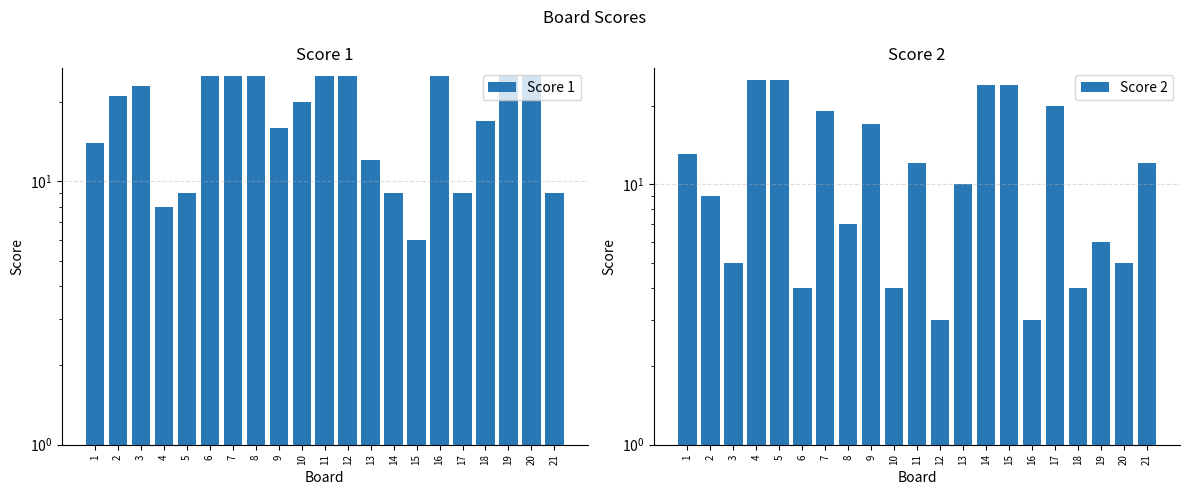

What are all the series names shown in the legend?

Score 1, Score 2